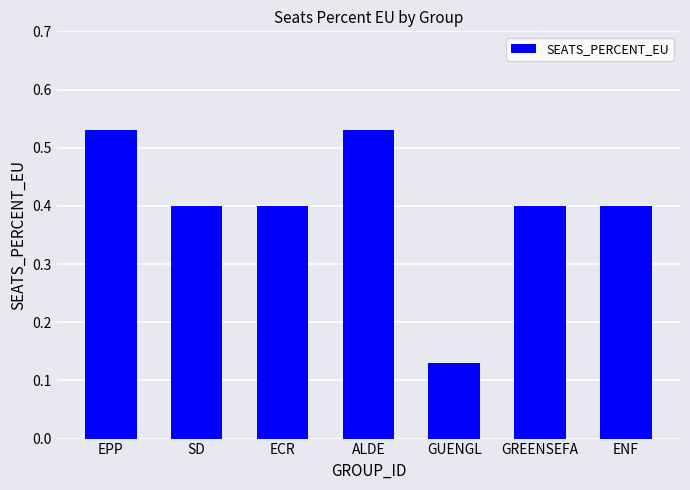

The value at GUENGL is 0.0. True or false?

False